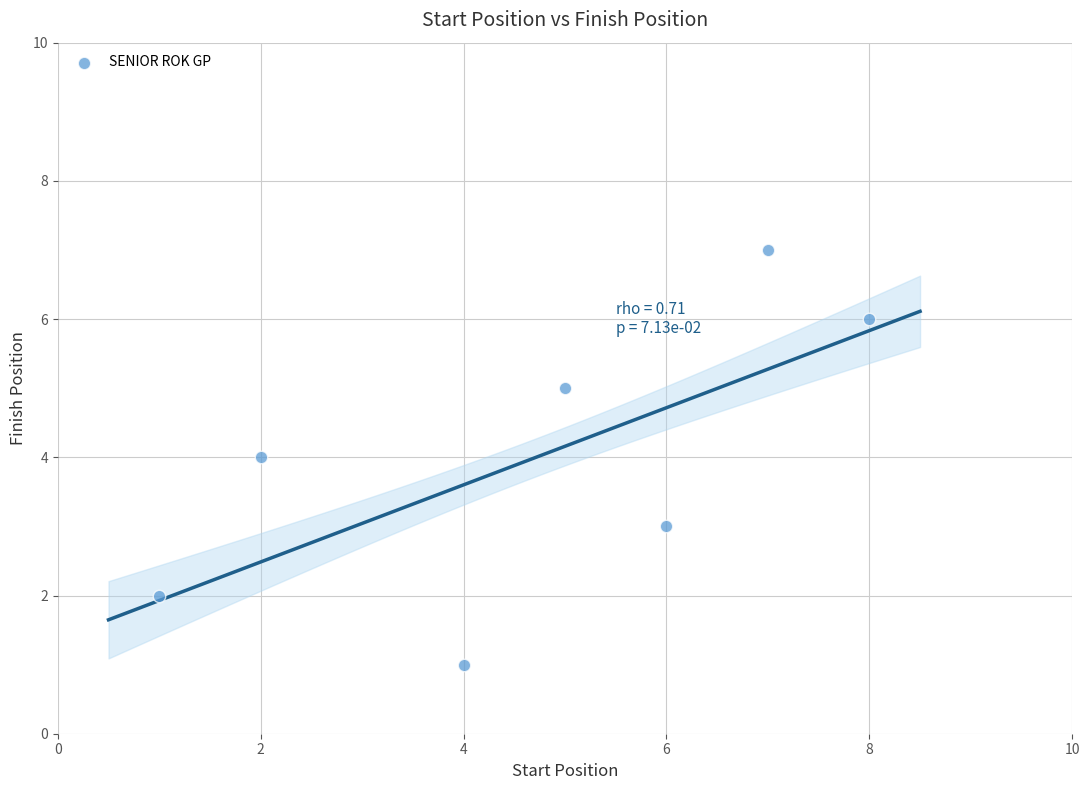

What is the range of X values (max minus min)?

7